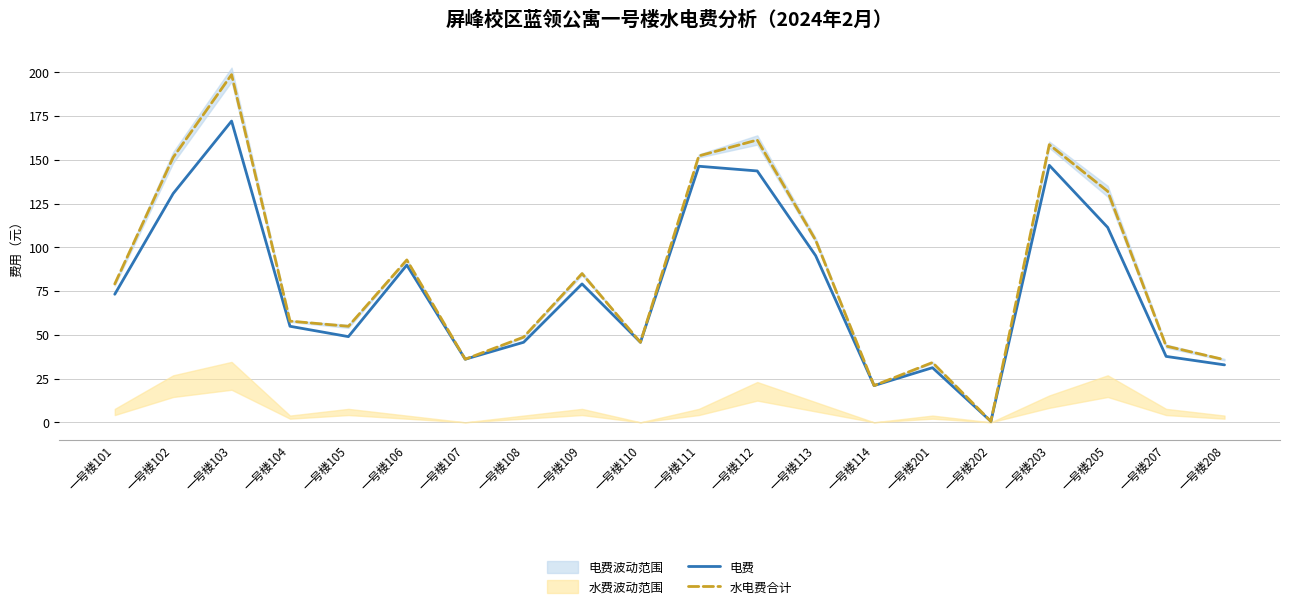

The value of 电费 at 一号楼203 is 227.4. True or false?

False